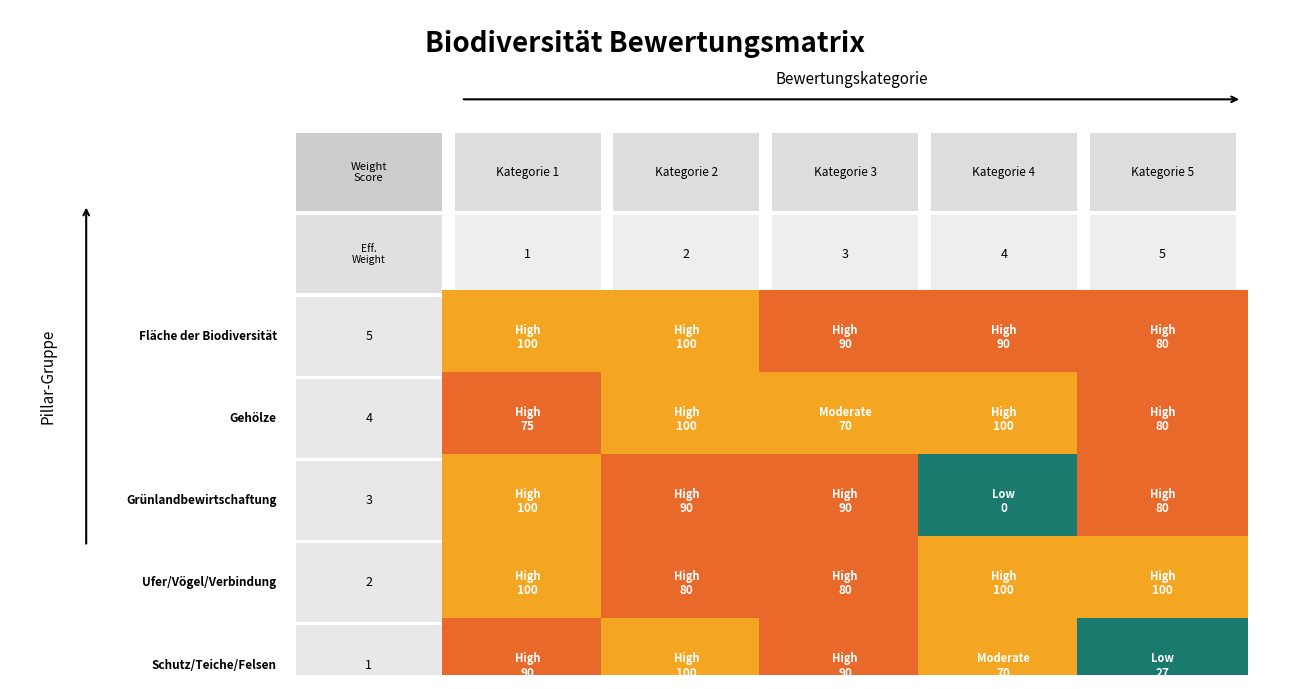

Reading left to right, what are all the values shown in this chart?

Fläche der Biodiversität: 100	100	90	90	80
Gehölze: 75	100	70	100	80
Grünlandbewirtschaftung: 100	90	90	0	80
Ufer/Vögel/Verbindung: 100	80	80	100	100
Schutz/Teiche/Felsen: 90	100	90	70	27